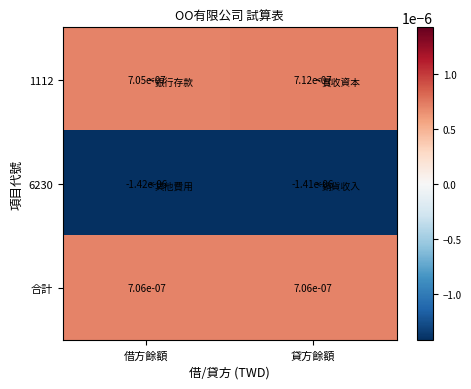

Which series has the largest total across all categories?

1112